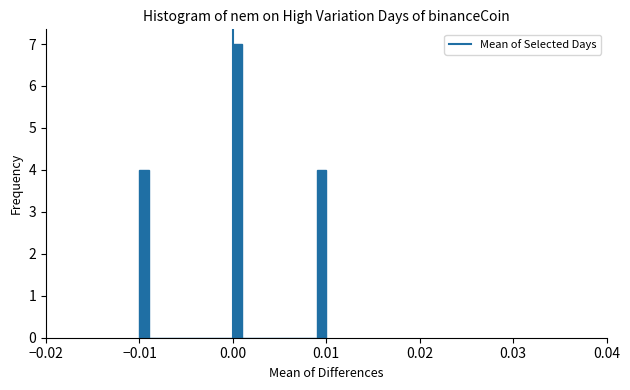

Around what value on the x-axis is the tallest bar? Give the approximate position of its centre, as read against the axis.

0.001